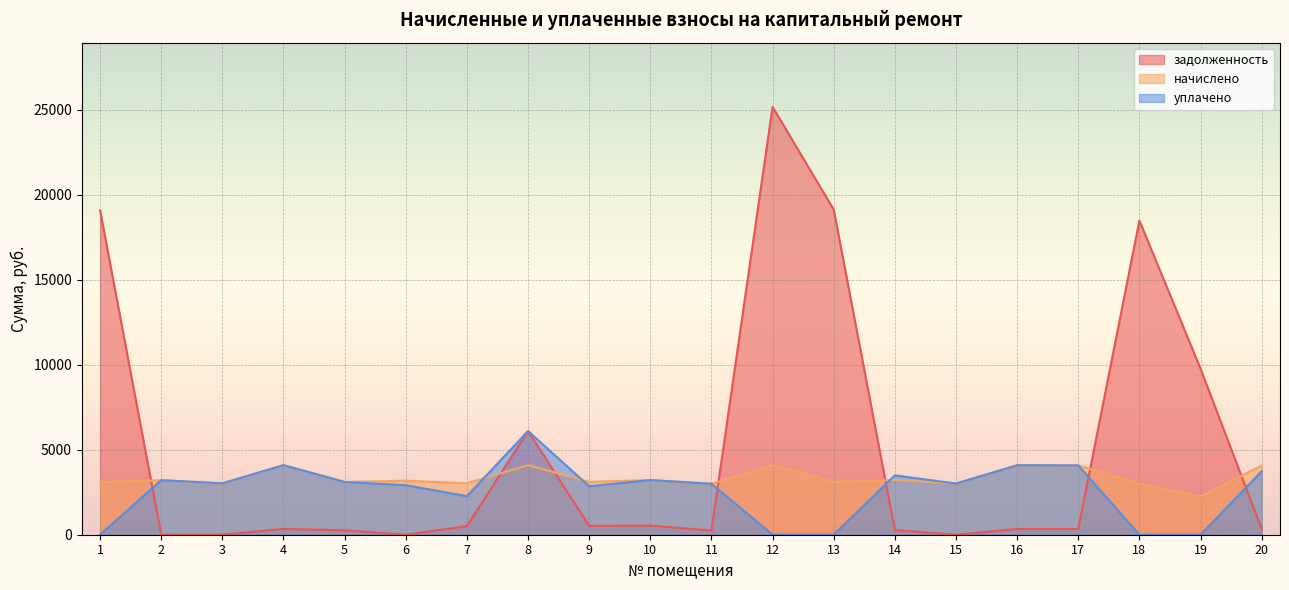

In задолженность, how many points are higher than both neighbors (excluding endpoints)?

6